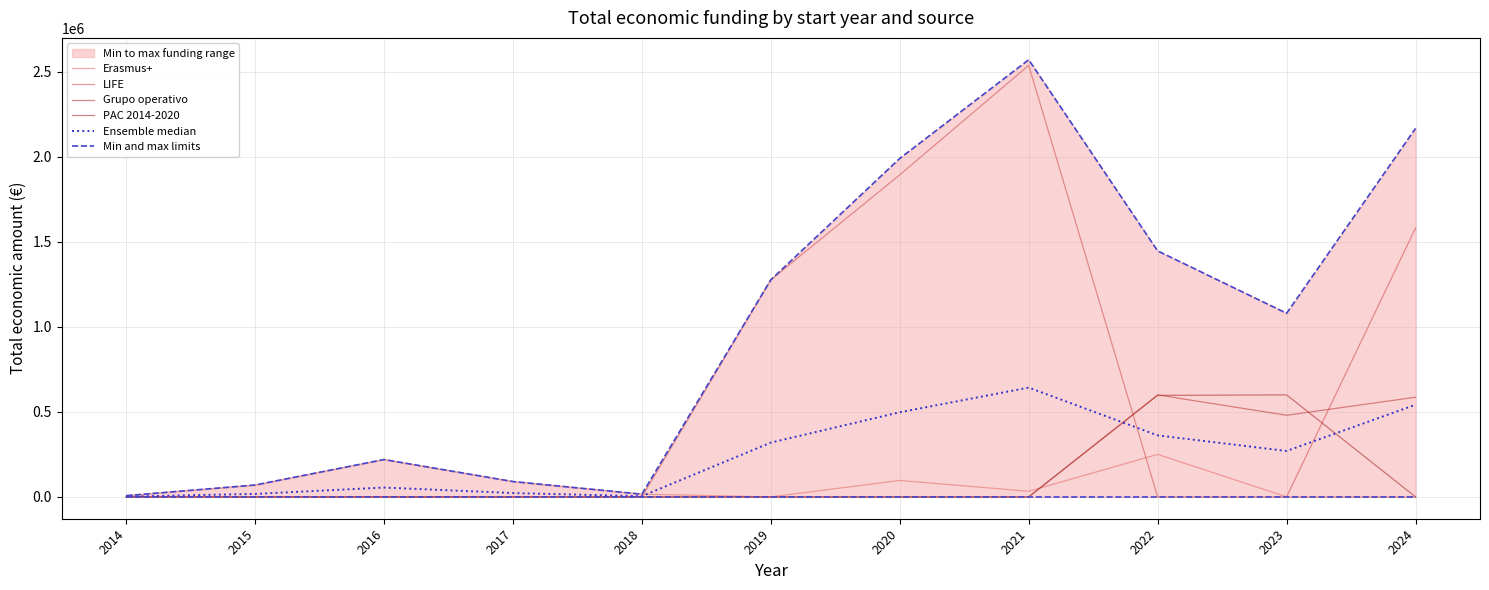

List the labels in order of Ensemble median value, largest first.

2021, 2024, 2020, 2022, 2019, 2023, 2016, 2017, 2015, 2018, 2014